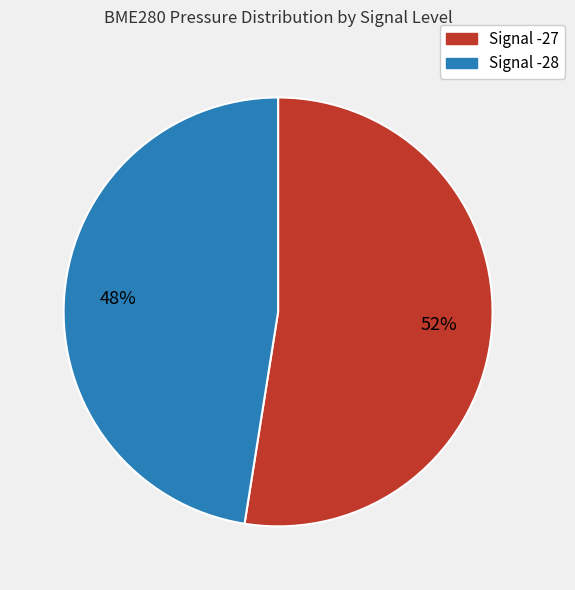

To the nearest percent, what is the average slice percentage?

50%